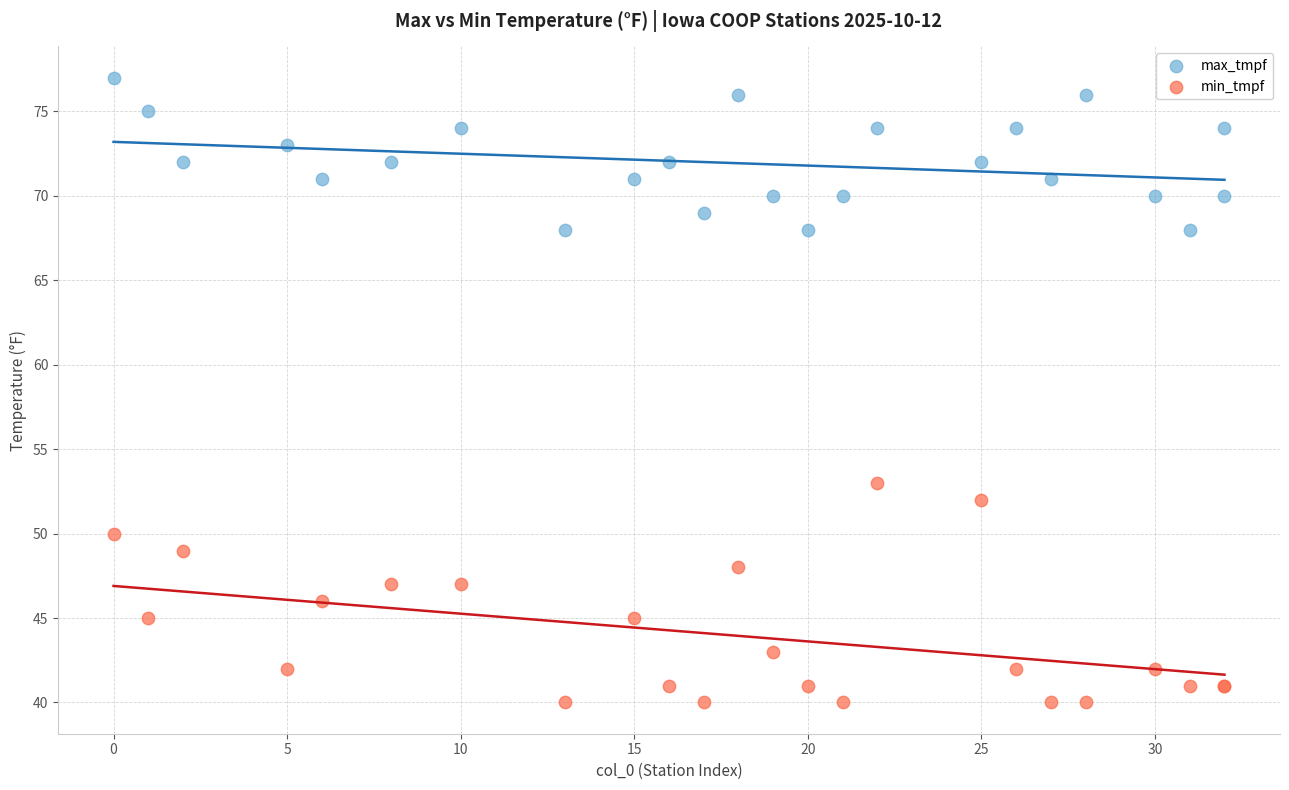

Which series has the widest spread of Y values?

min_tmpf